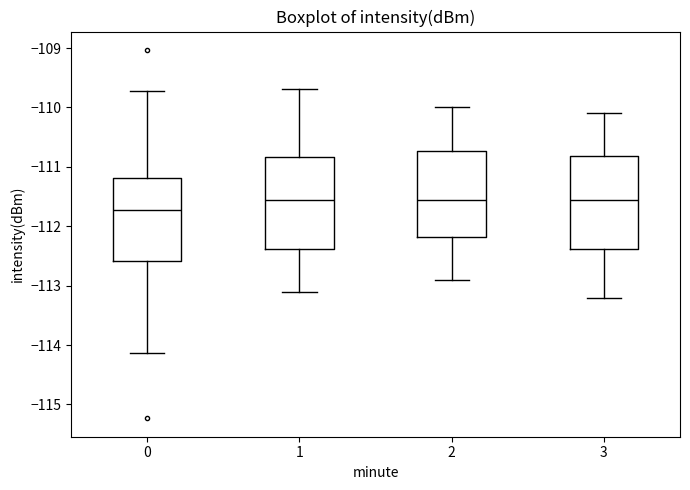

Where does the lower whisker of the box at x = 0 end on the y-axis? The values are not printed on the chart, so give them approximately, as read against the axis.

-114.1